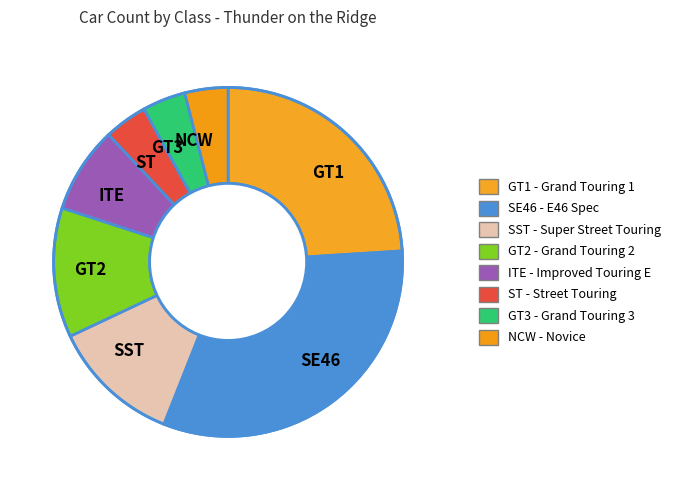

True or false: ST accounts for 4% of the total.

True